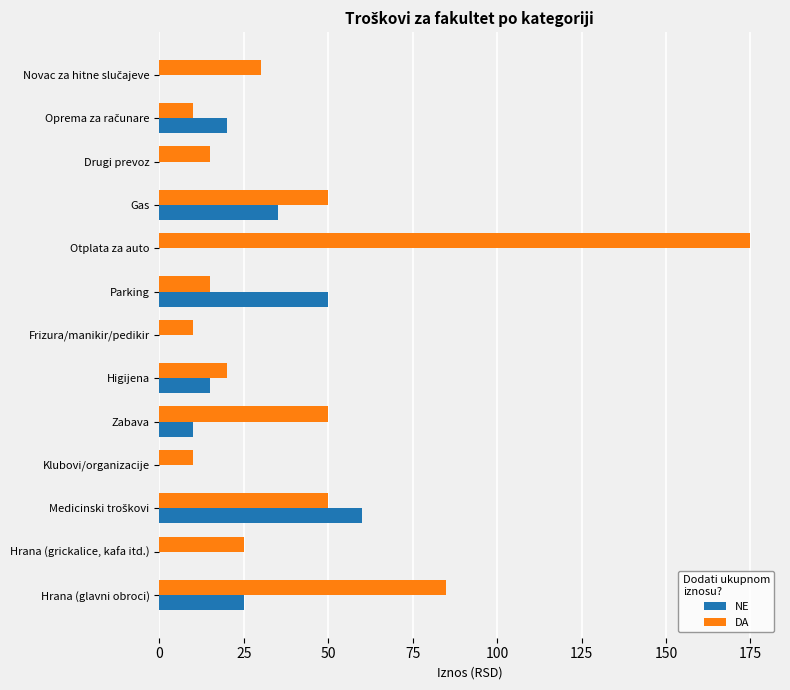

What is the greatest value displayed?

175